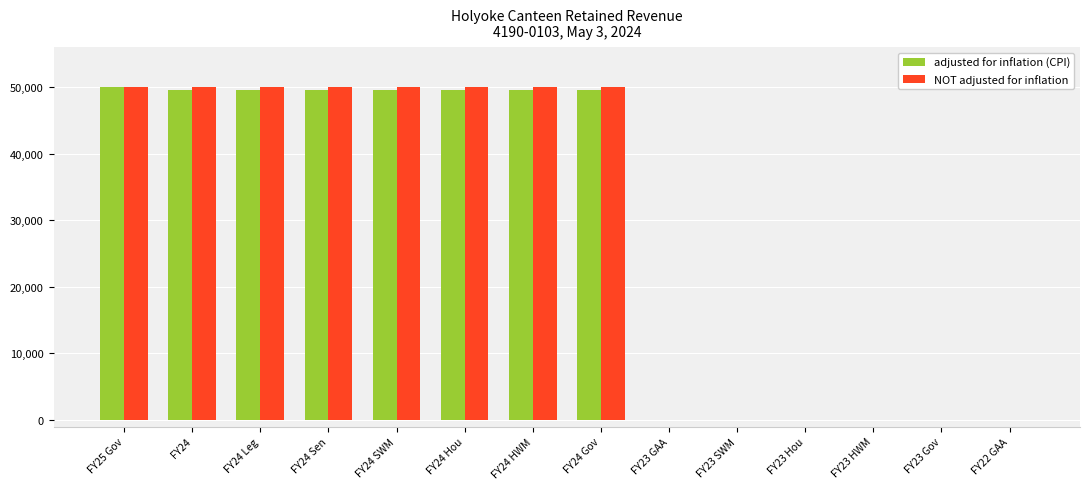

What is the sum of all NOT adjusted for inflation values?

400000